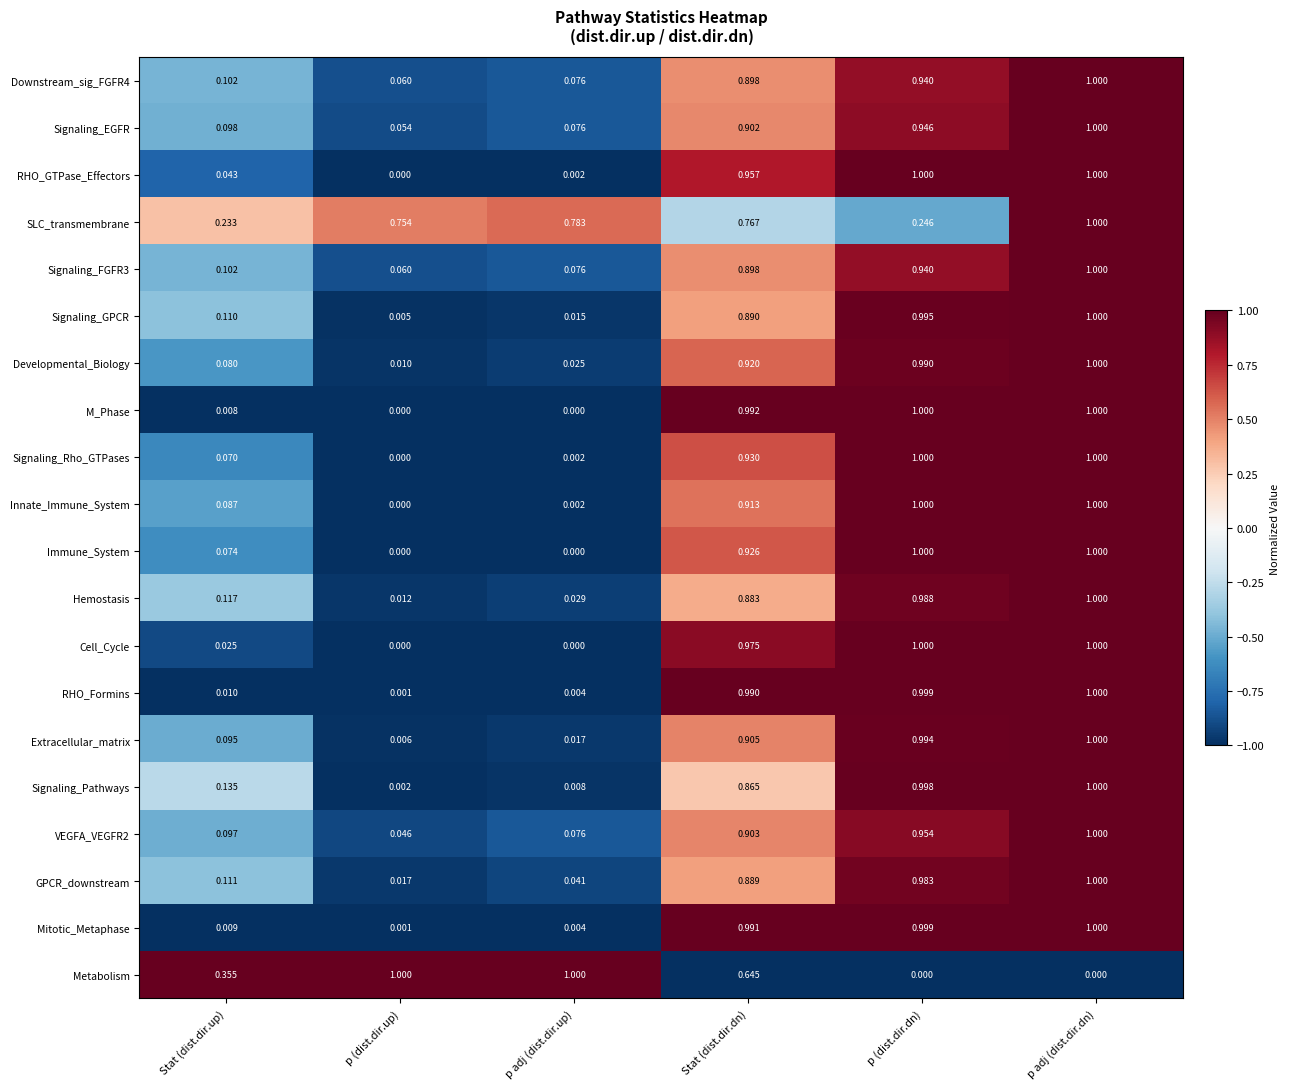

Which category has the highest value in the Signaling_Pathways series?

p adj (dist.dir.dn)